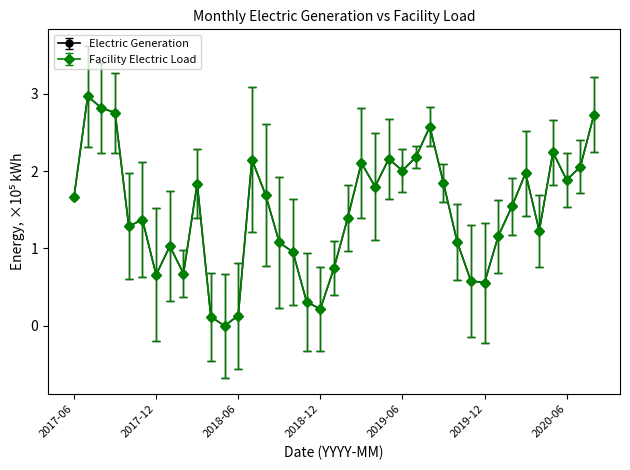

Is this an area chart (filled region under the line)?

No